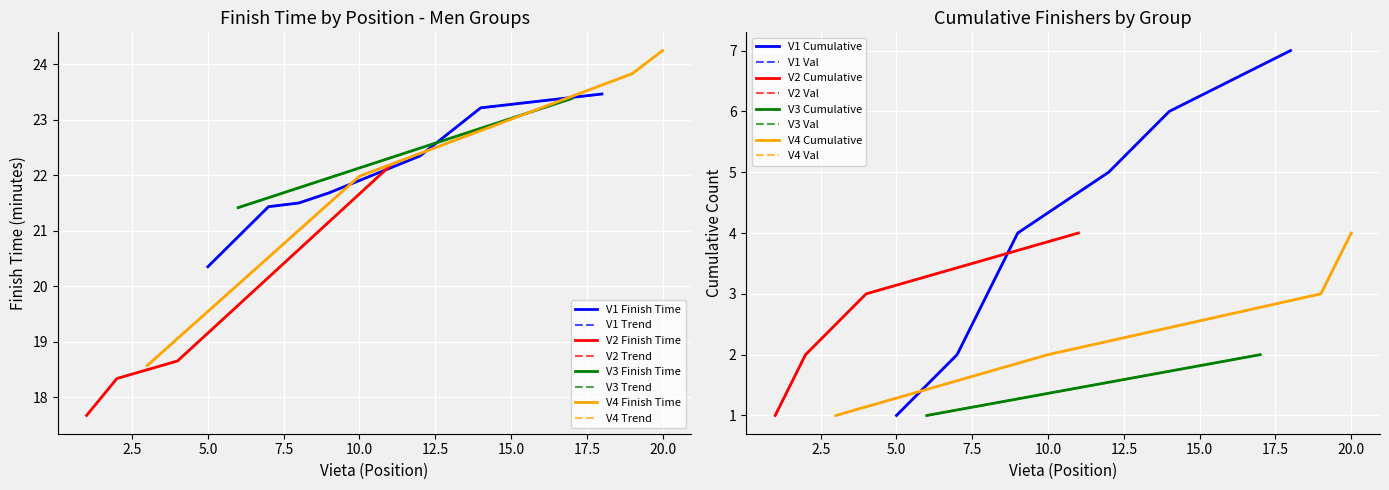

What is the value of the V2 point at the 5th from the left?

1